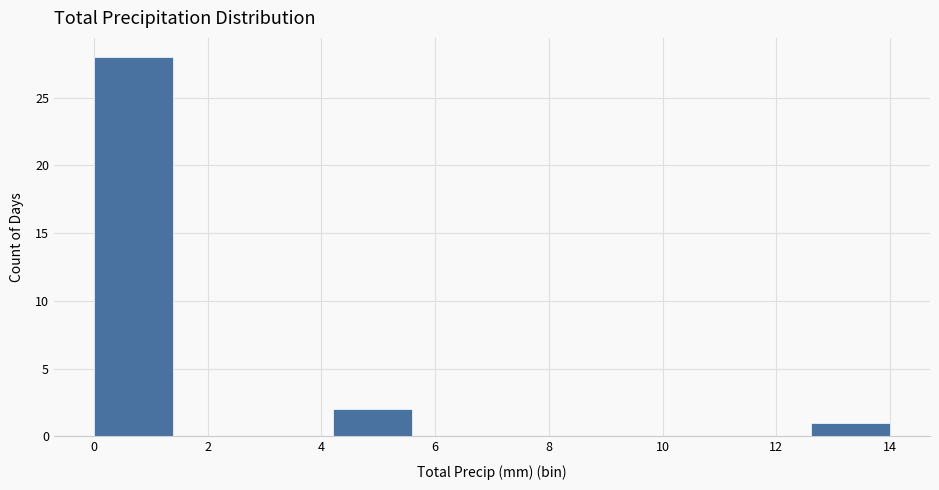

Over which range of the x-axis is the bar tallest?

0.0 to 1.4